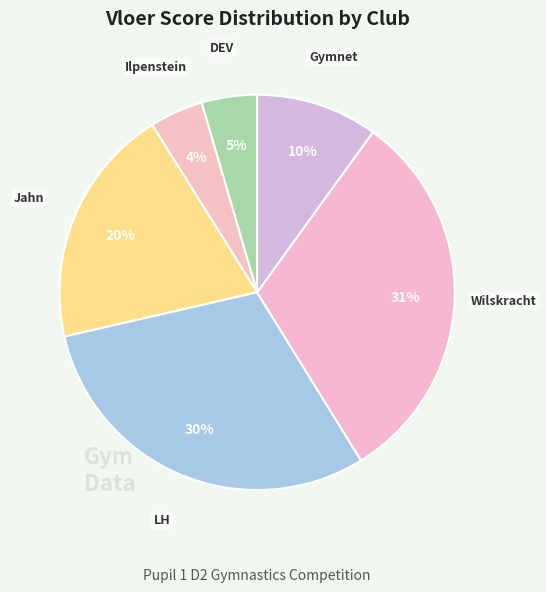

How many segments does this pie chart have?

6